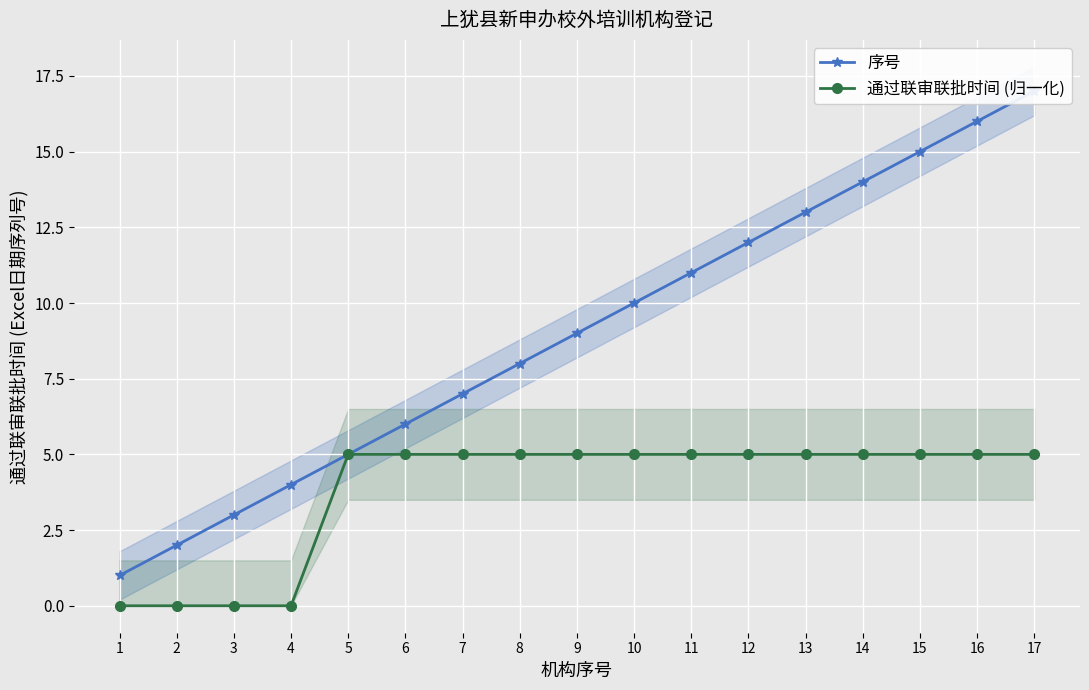

Reading left to right, what are all the values shown in this chart?

序号: 1	2	3	4	5	6	7	8	9	10	11	12	13	14	15	16	17
通过联审联批时间 (归一化): 0	0	0	0	5	5	5	5	5	5	5	5	5	5	5	5	5